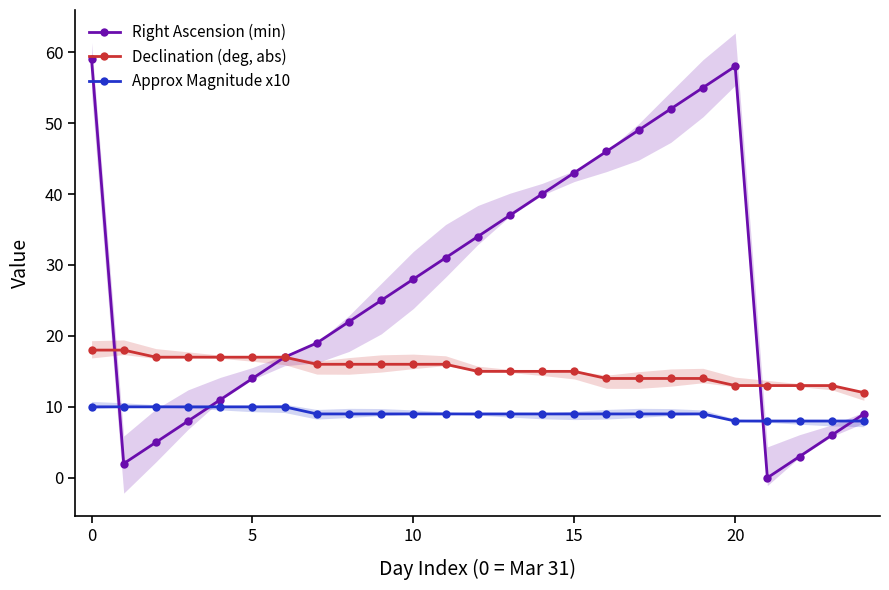

What is the difference between the highest and lowest values at 15?

7